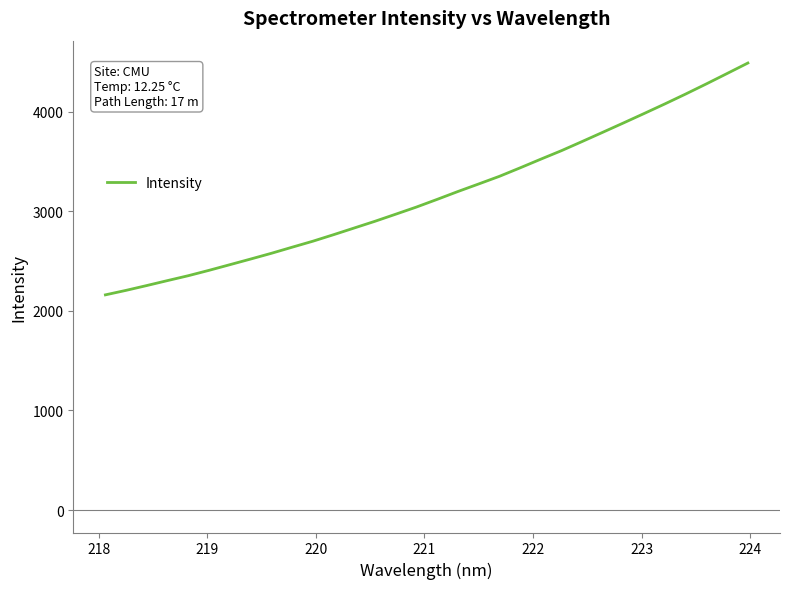

How many lines are shown in the chart?

1